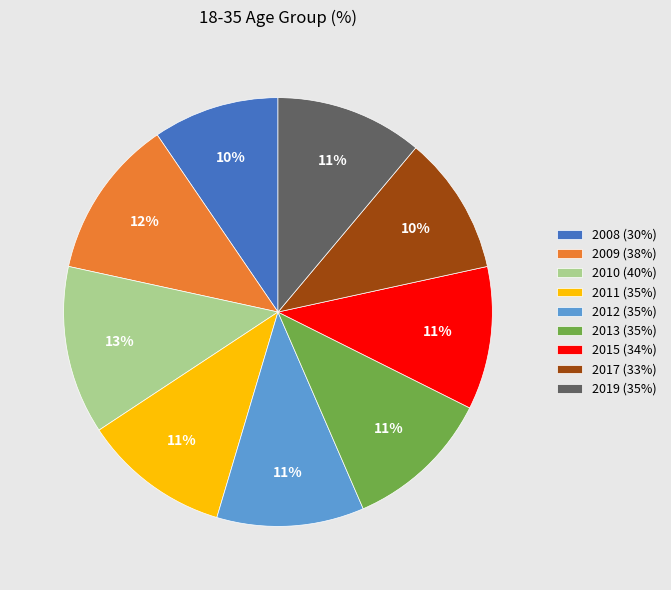

To the nearest percent, what is the difference between the largest and smallest slice percentages?

3%